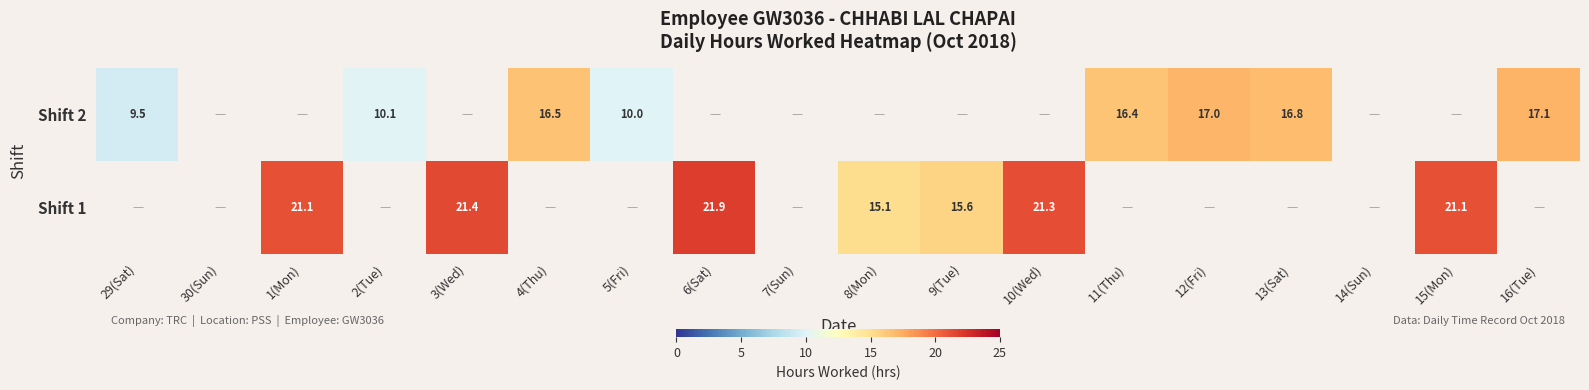

What is the difference between the Shift 2 values at 29(Sat) and 13(Sat)?

7.3